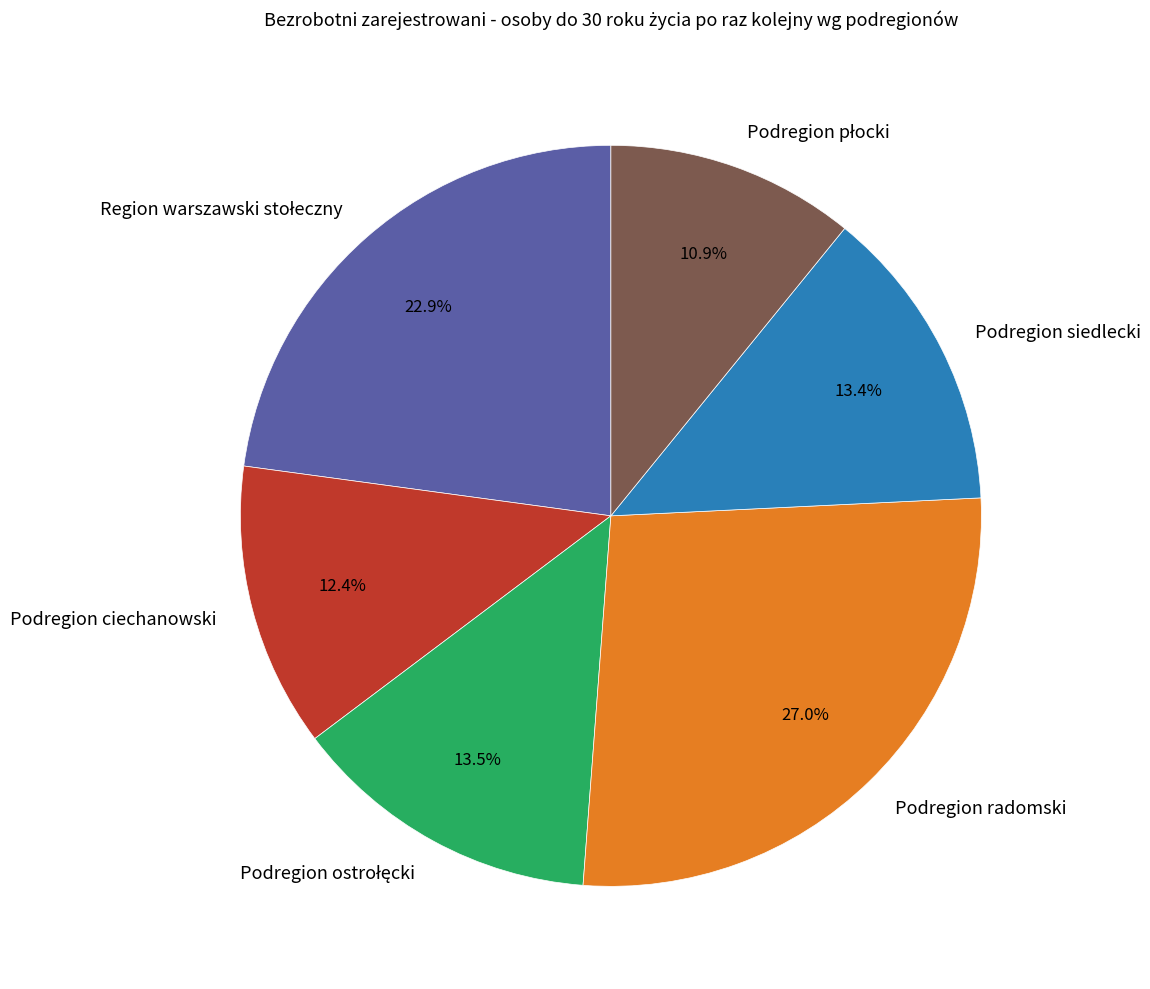

Which category has the biggest portion of the pie?

Podregion radomski